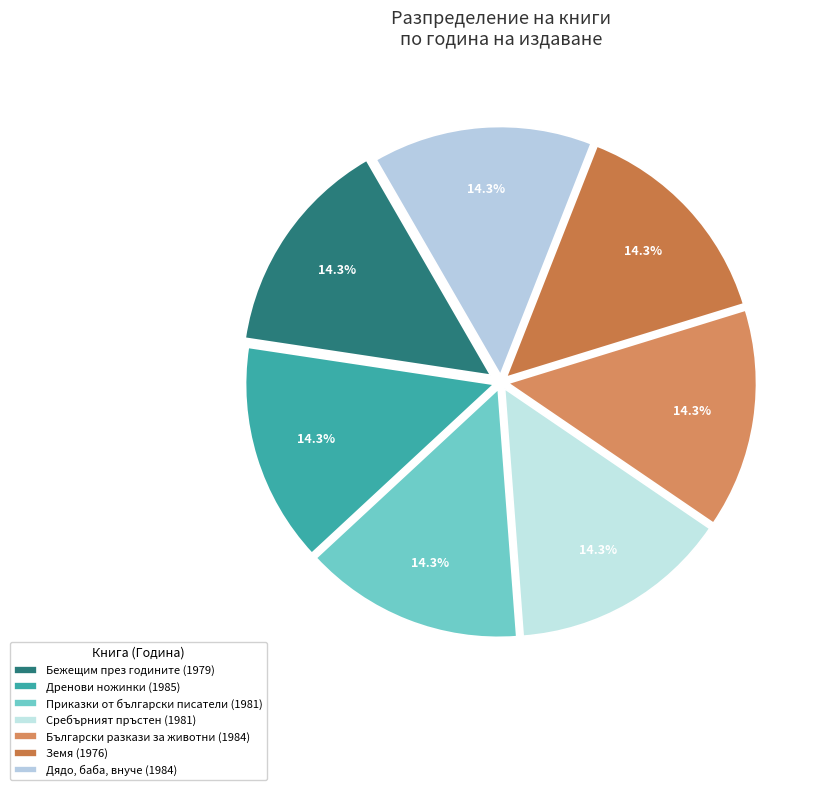

Count the number of slices in the pie.

7